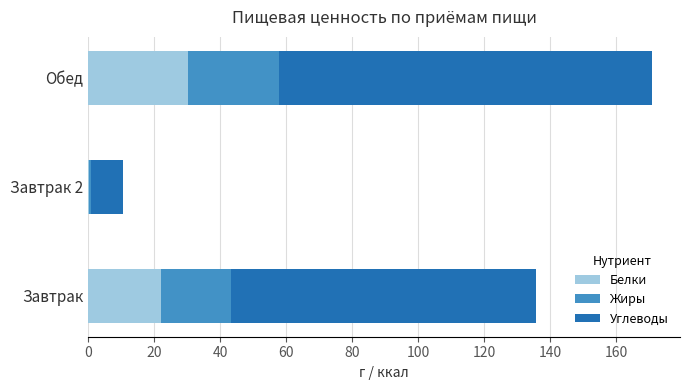

What is the highest value of the Белки series?

30.3